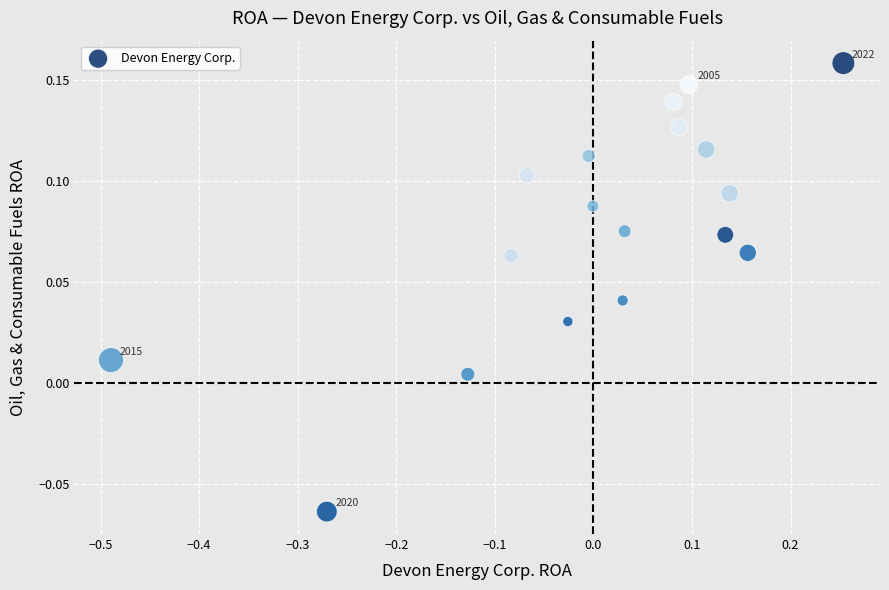

What is the range of X values (max minus min)?

0.7